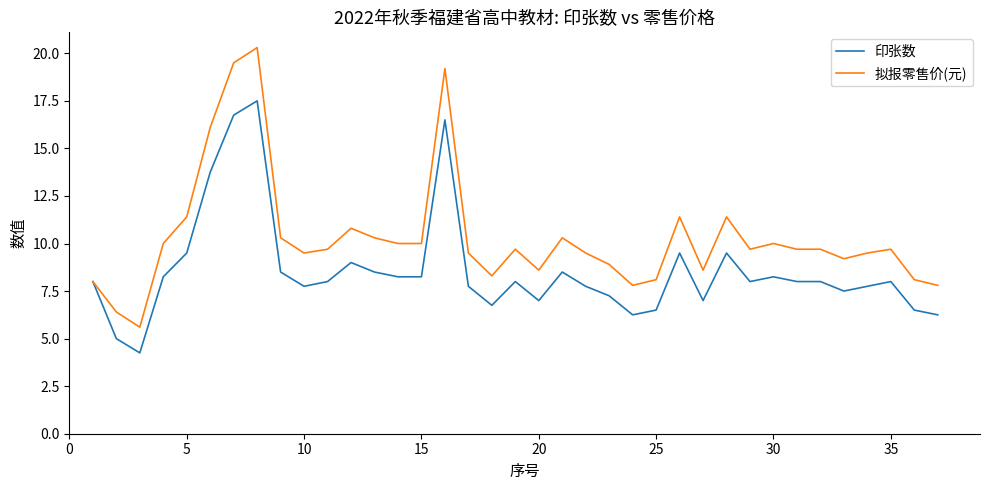

Which series has the widest spread of values?

拟报零售价(元)